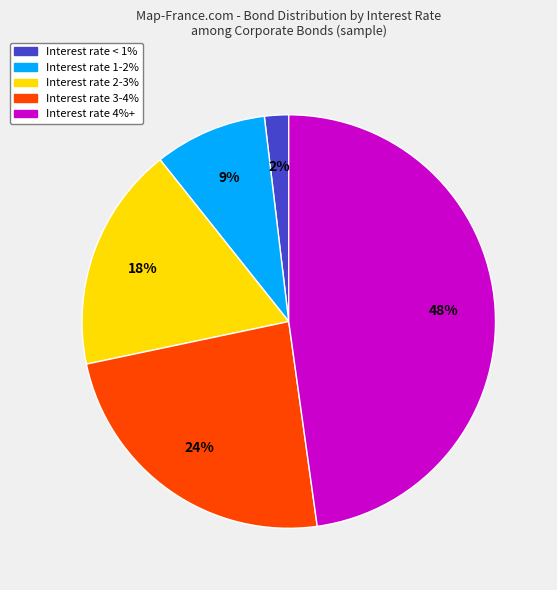

How many slices are in this pie chart?

5